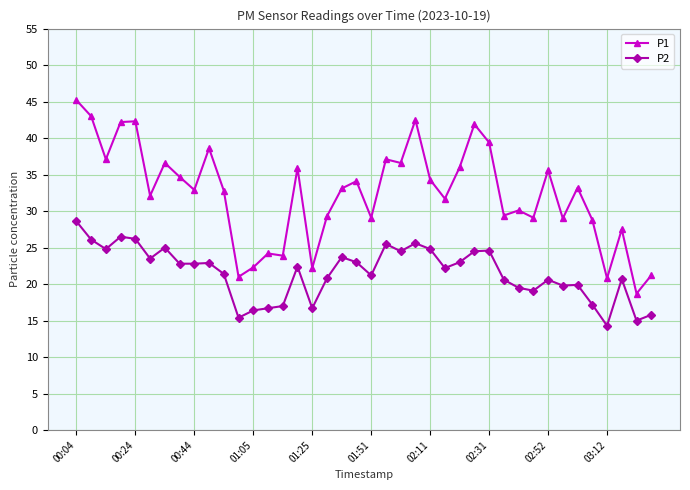

How many categories are shown in the chart?

40